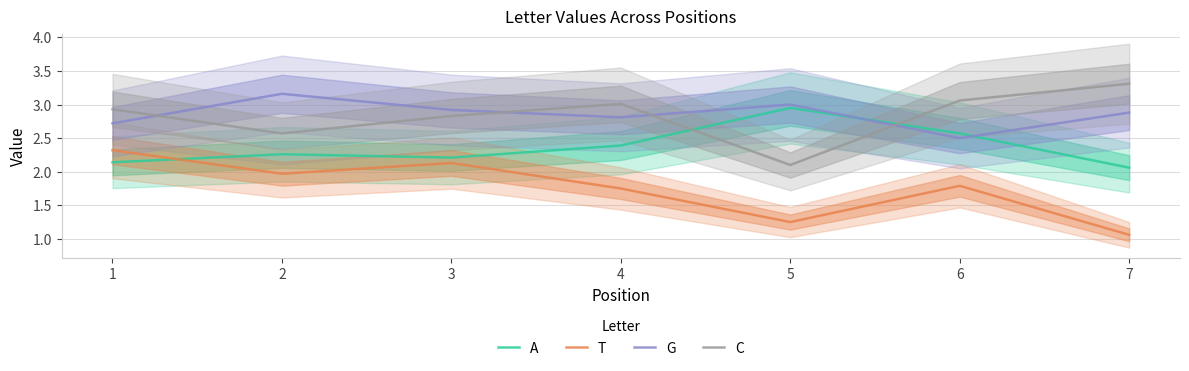

Is it true that T equals 2.3 at 1?

True